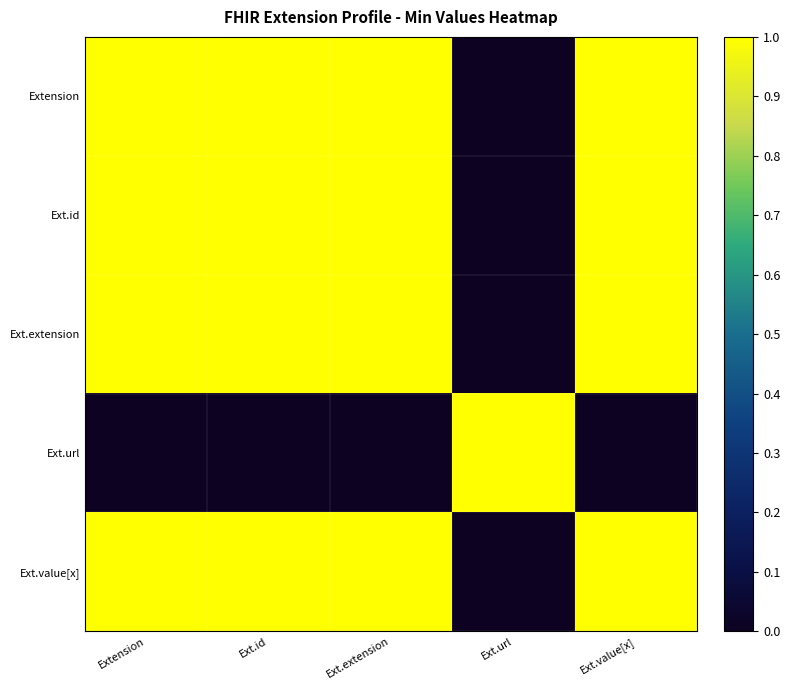

What is the difference between the highest and lowest values at Extension?

1